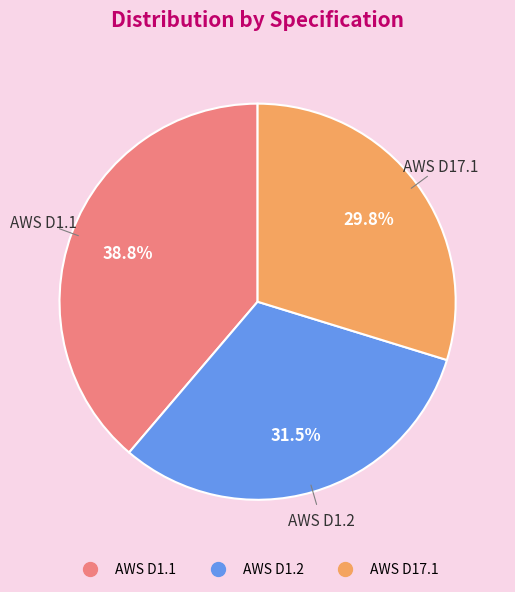

Is AWS D17.1 the majority of the pie?

No